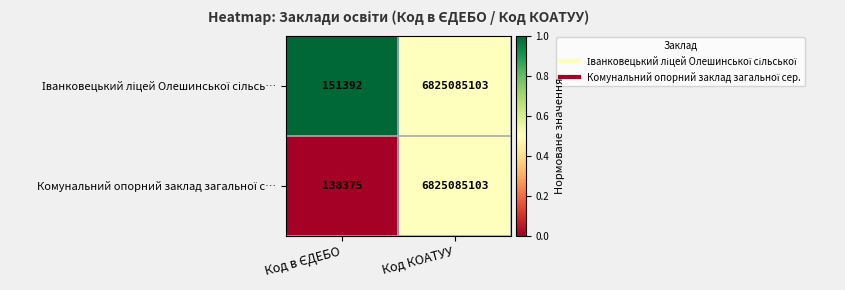

What is the total value across all series at Код КОАТУУ?

13650170206